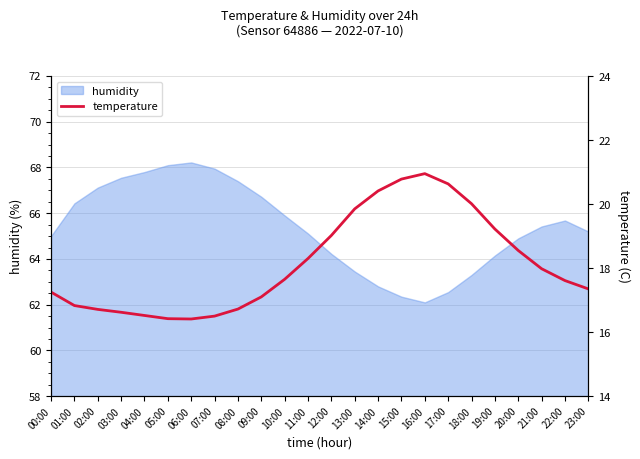

Rank the categories by value from lowest to highest.

06:00, 05:00, 07:00, 04:00, 03:00, 02:00, 08:00, 01:00, 09:00, 00:00, 23:00, 22:00, 10:00, 21:00, 11:00, 20:00, 12:00, 19:00, 13:00, 18:00, 14:00, 17:00, 15:00, 16:00